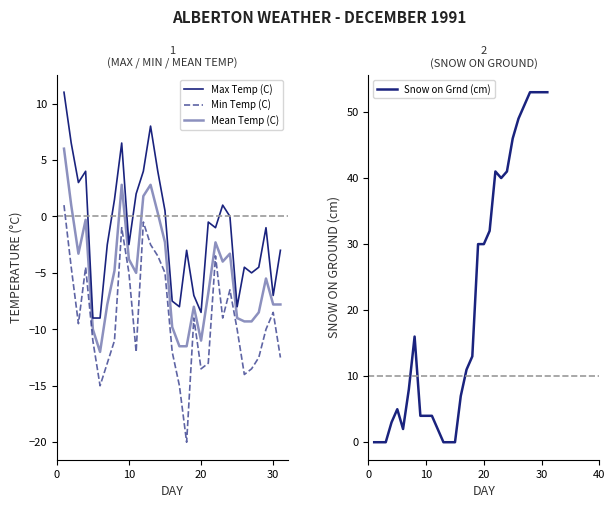

How many series are shown in this chart?

4